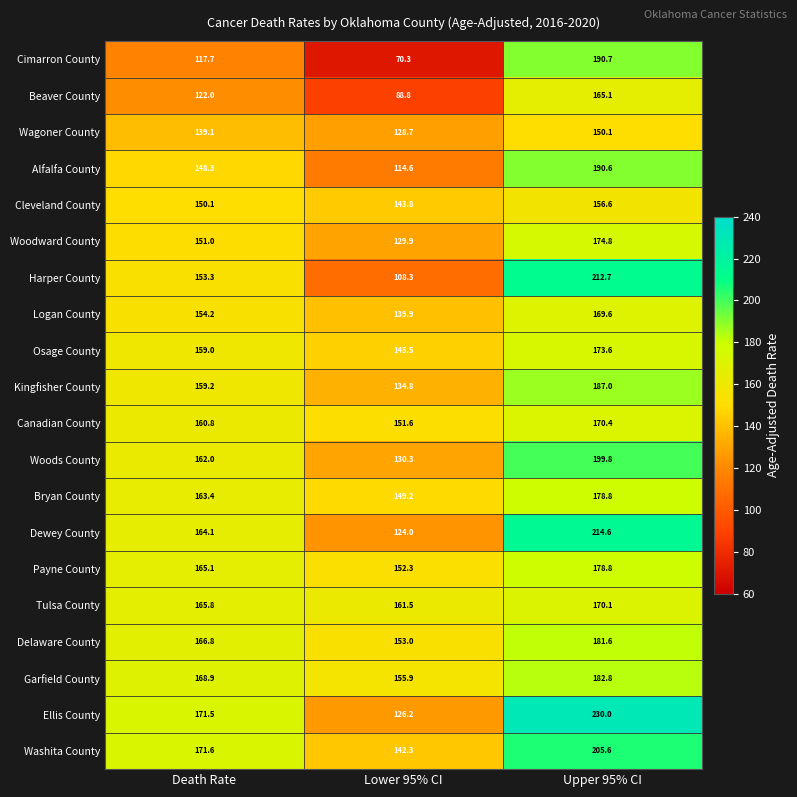

The value of Beaver County at Lower 95% CI is 88.8. True or false?

True